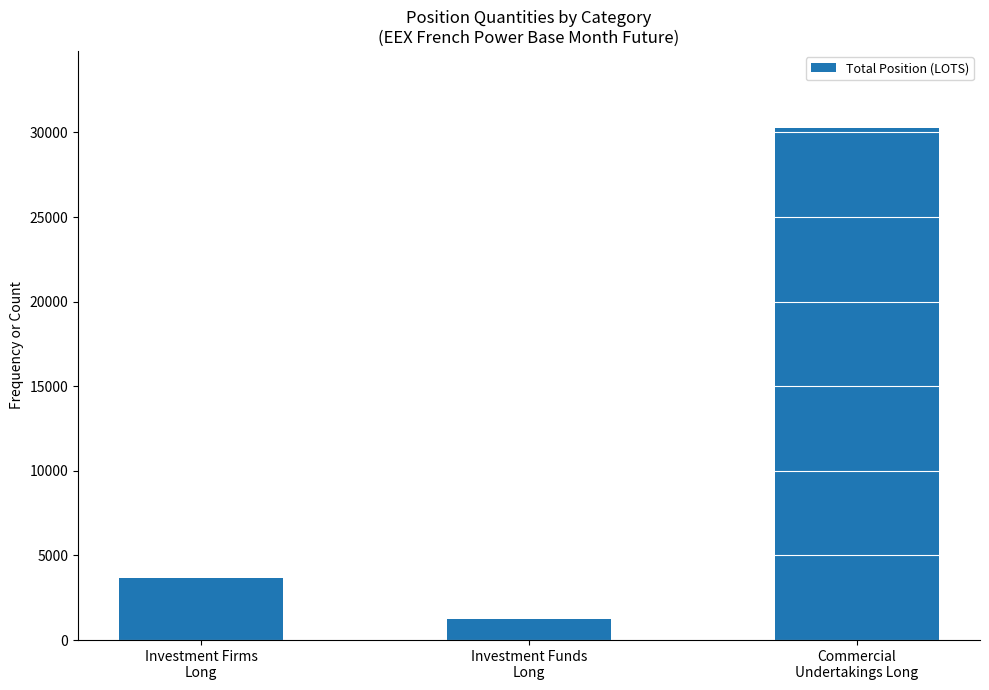

How many series are shown in this chart?

1